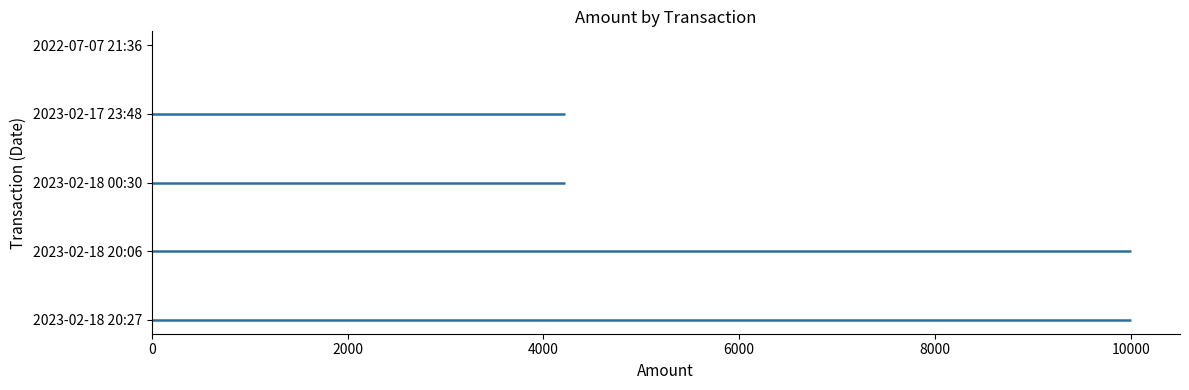

What is the difference between the maximum and minimum values?

9998.9